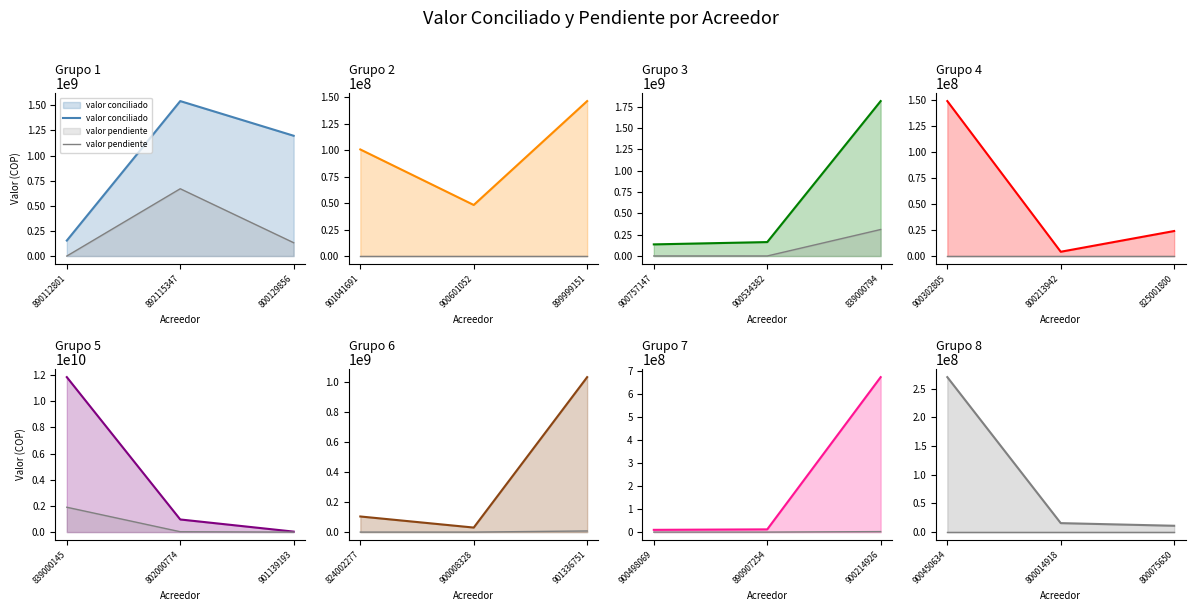

At 900450634, list the series in order from largest to smallest.

valor conciliado, valor pendiente